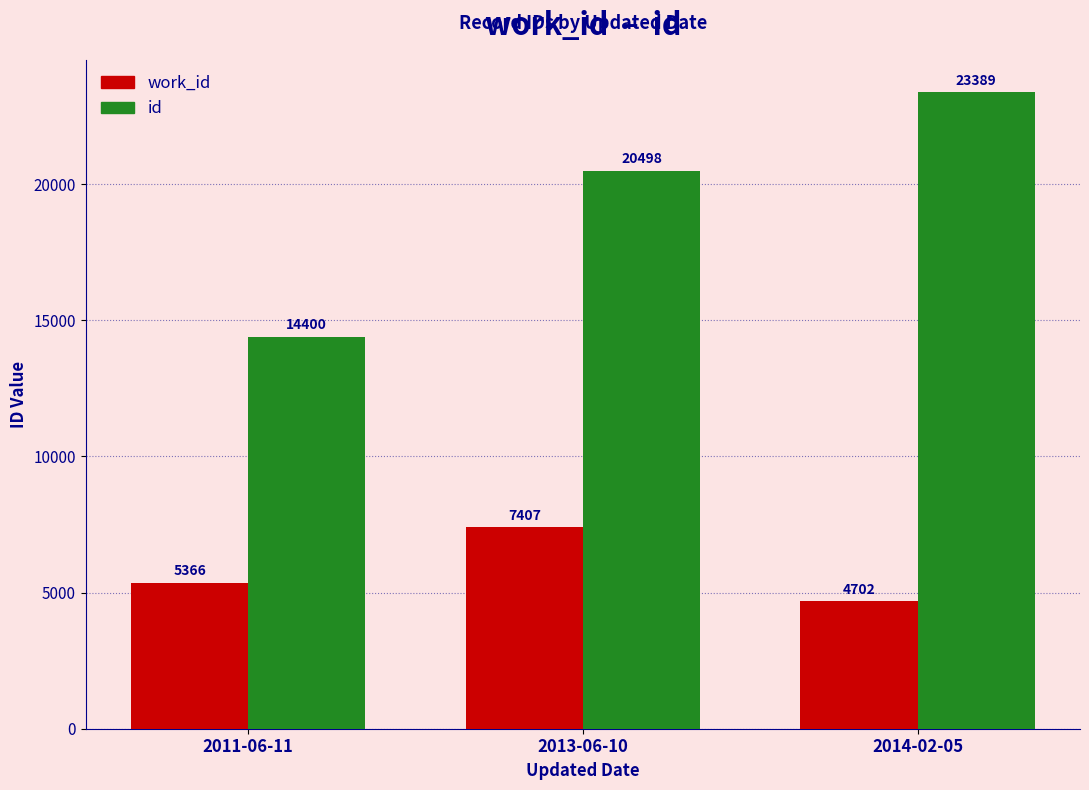

Count the number of data series in this chart.

2